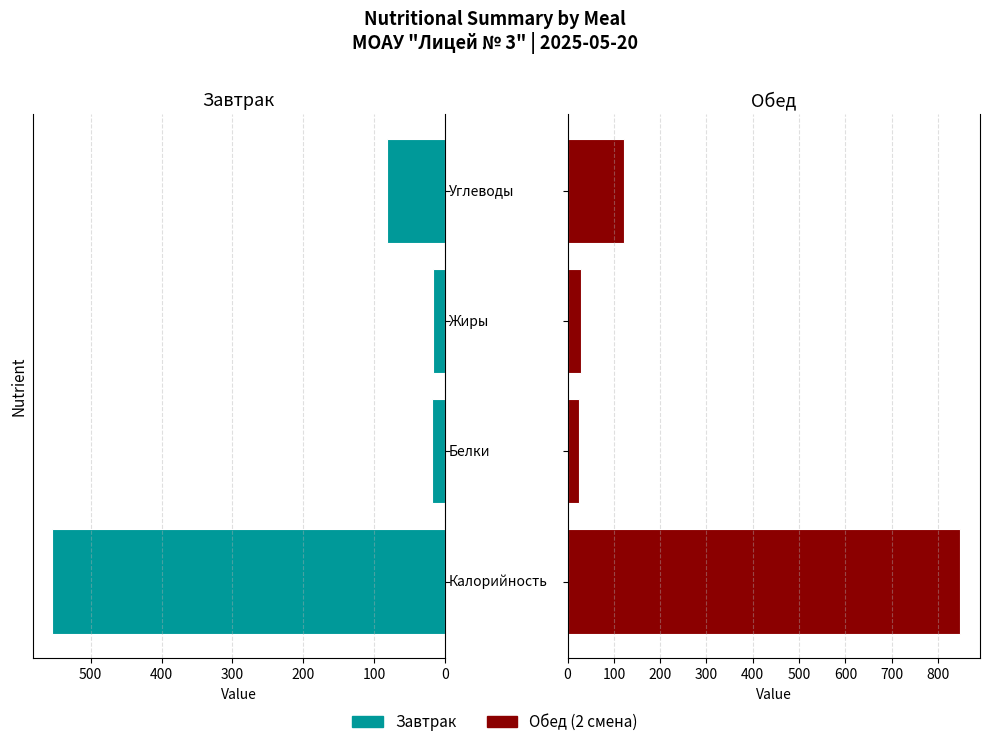

Is the value of Обед at 300 greater than the value of Завтрак at 200?

Yes